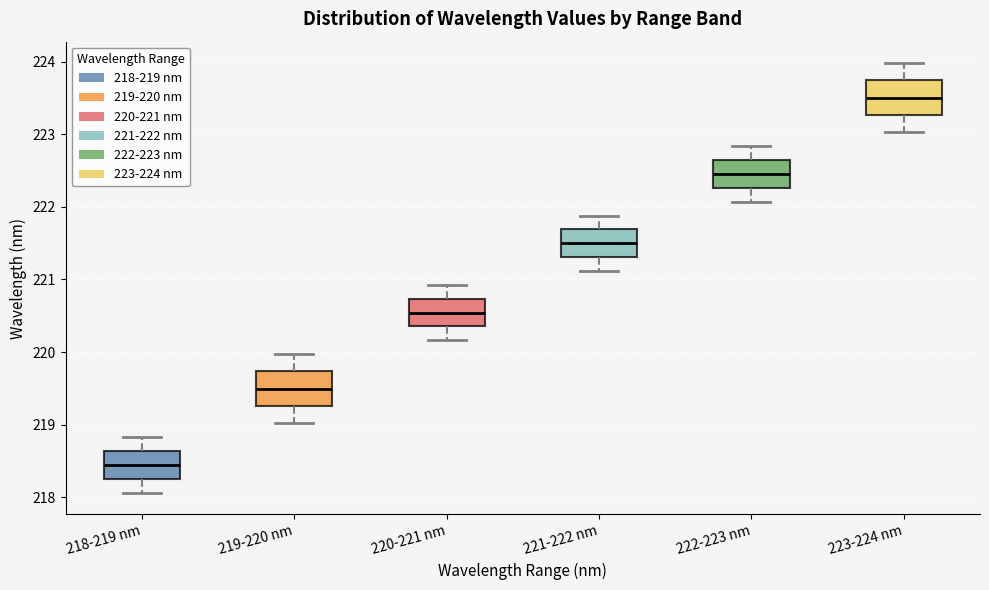

Reading left to right, transcribe this box plot: for each box, give where its median line is, the range the box spans, and where its two whiskers end, as read against the y-axis. The values are not printed on the chart, so give them approximately, as read against the axis.

218-219 nm: median 218.4, box 218.3 to 218.6, whiskers 218.1 to 218.8
219-220 nm: median 219.5, box 219.3 to 219.7, whiskers 219.0 to 220.0
220-221 nm: median 220.5, box 220.4 to 220.7, whiskers 220.2 to 220.9
221-222 nm: median 221.5, box 221.3 to 221.7, whiskers 221.1 to 221.9
222-223 nm: median 222.5, box 222.3 to 222.6, whiskers 222.1 to 222.8
223-224 nm: median 223.5, box 223.3 to 223.7, whiskers 223.0 to 224.0